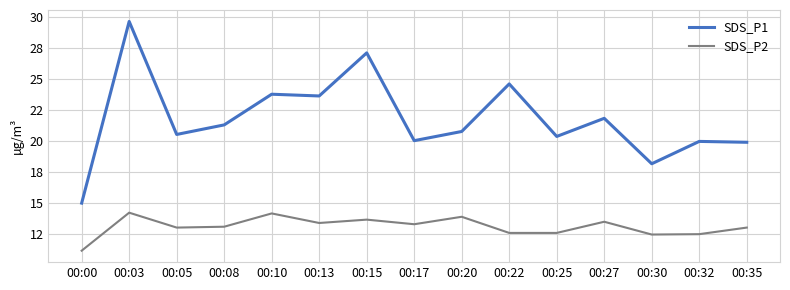

The SDS_P1 series shows 18.2 at 00:30. True or false?

True